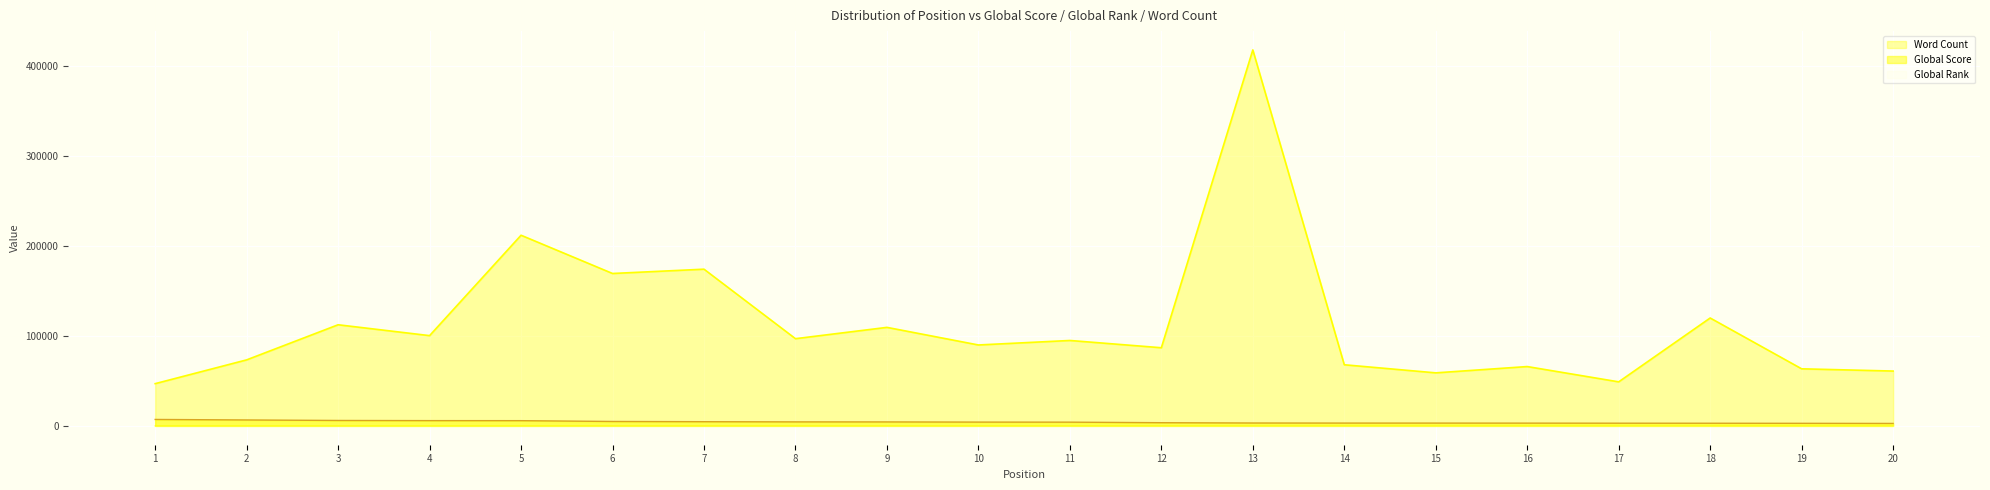

At how many categories does at least one series exceed 18913?

20